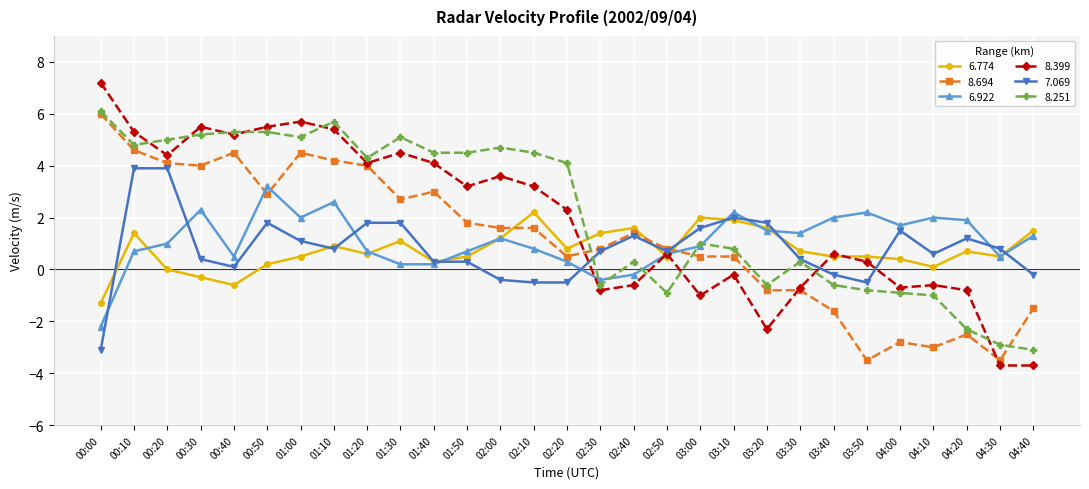

What is the total value across all series at 02:40?

3.8